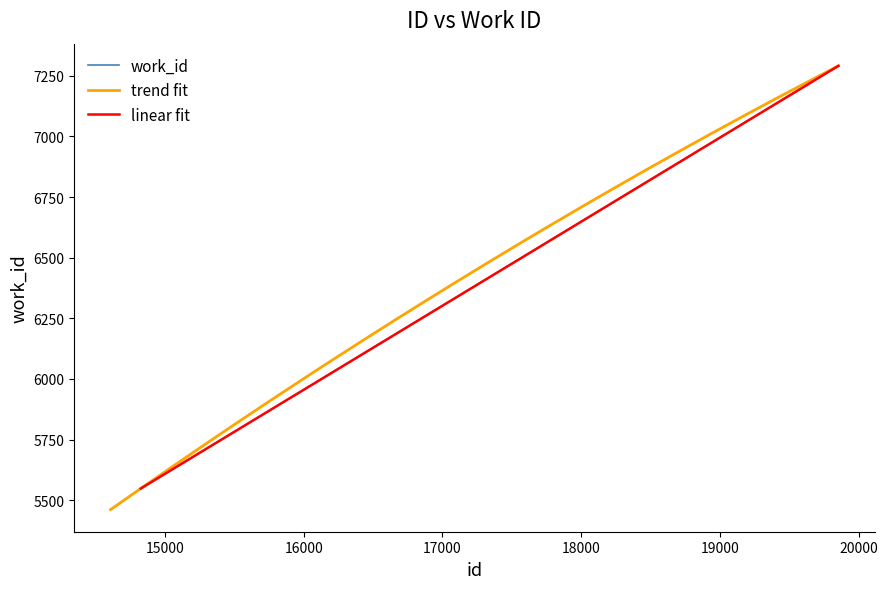

What is the difference between the maximum and minimum values?

1829